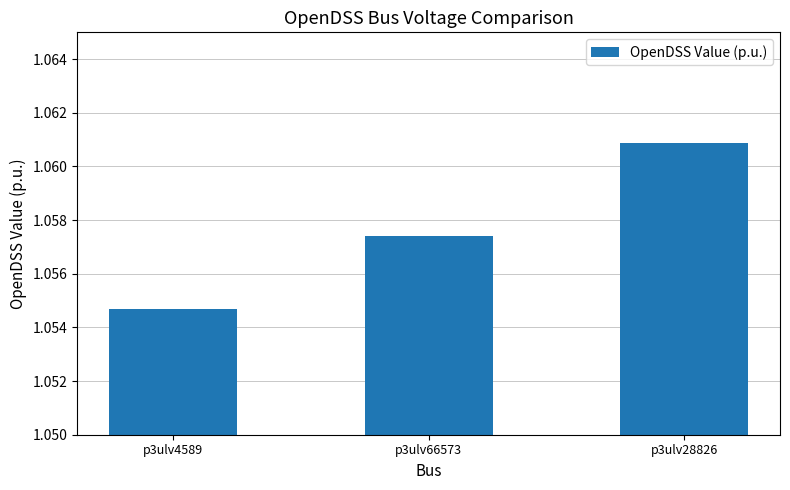

How many values are between 1 and 2?

3